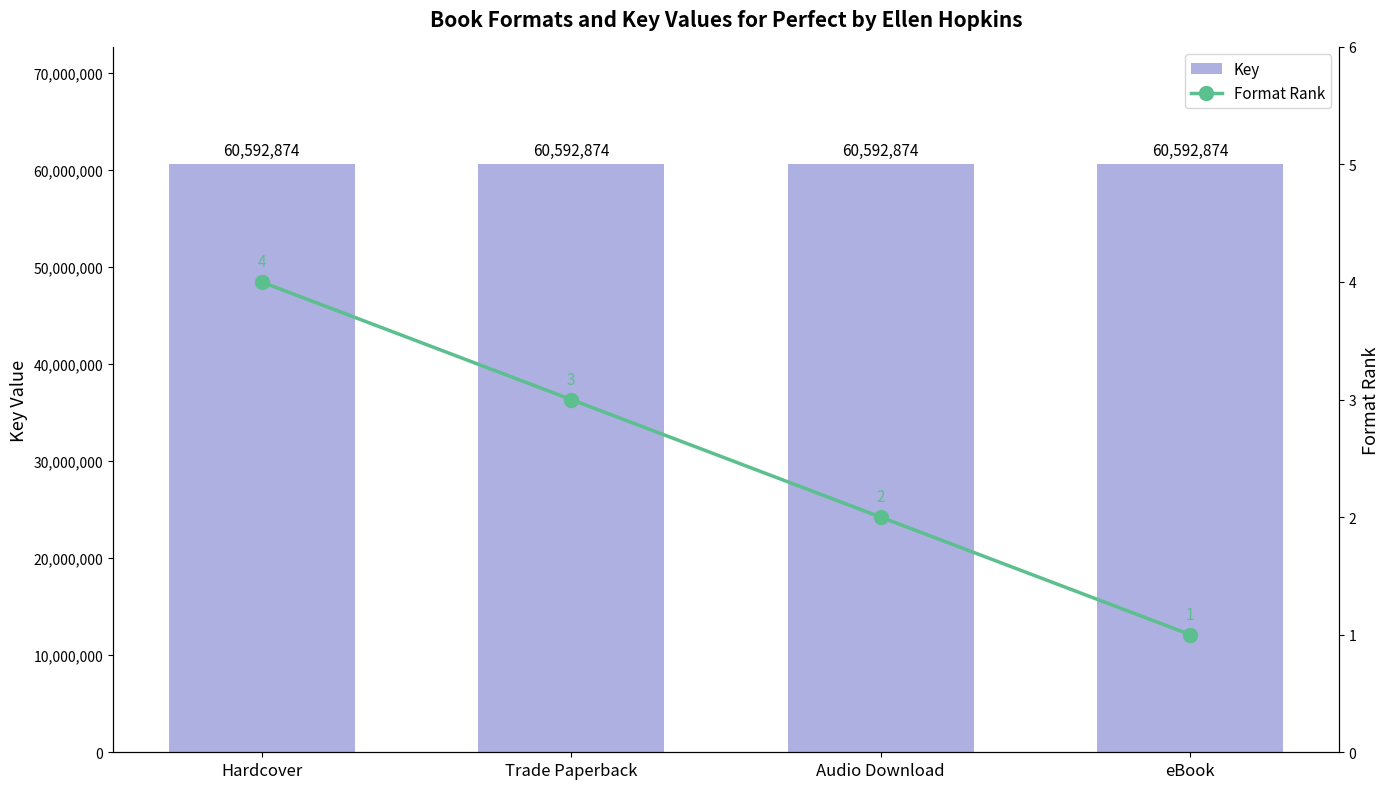

Rank the categories by Format Rank value from lowest to highest.

eBook, Audio Download, Trade Paperback, Hardcover